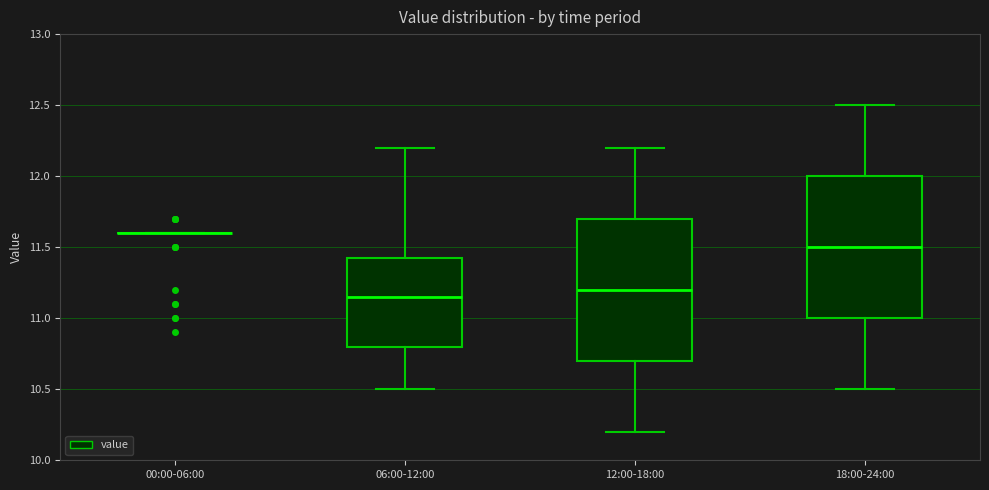

Where does the upper whisker of the box for 06:00-12:00 end on the y-axis? The values are not printed on the chart, so give them approximately, as read against the axis.

12.20